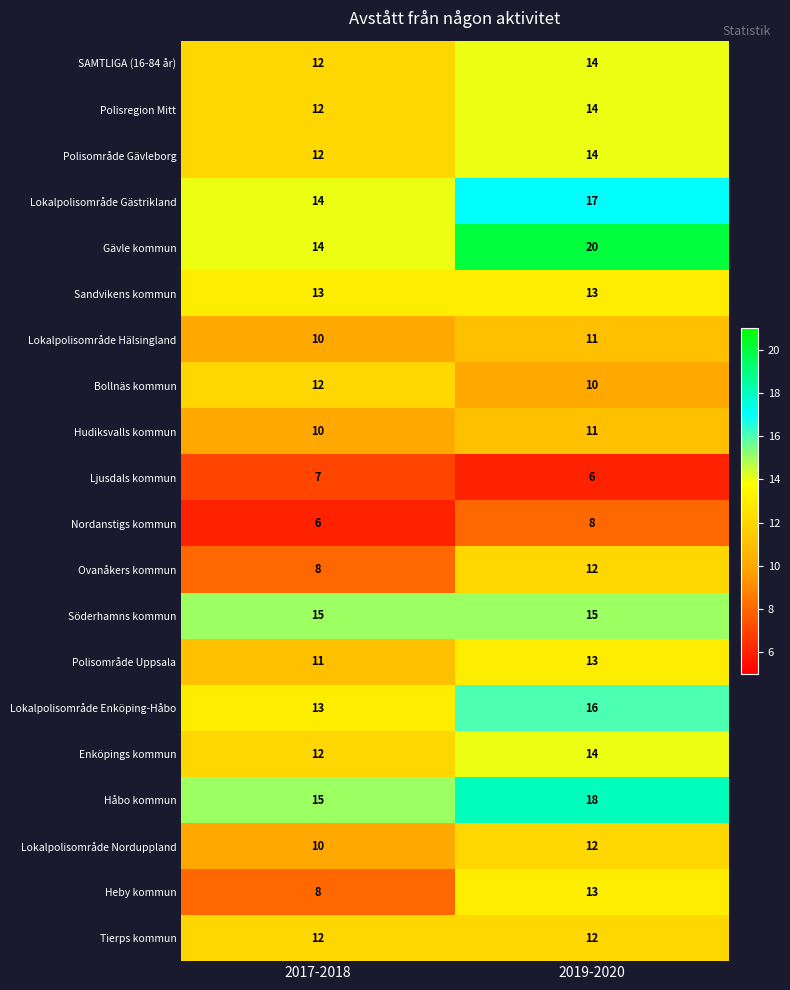

What is the approximate value of Tierps kommun at 2019-2020?

12